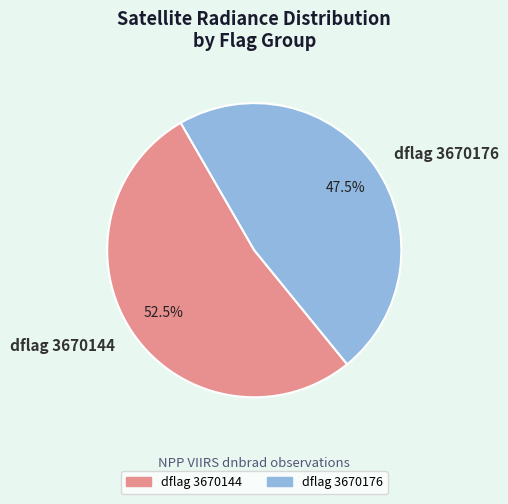

To the nearest percent, what is the average slice percentage?

50%